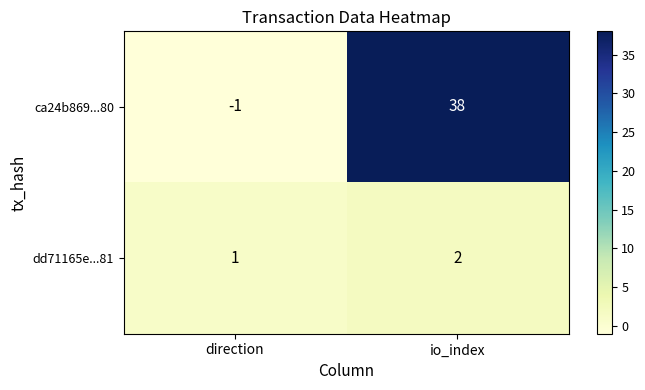

Which label corresponds to the smallest value in the chart?

direction